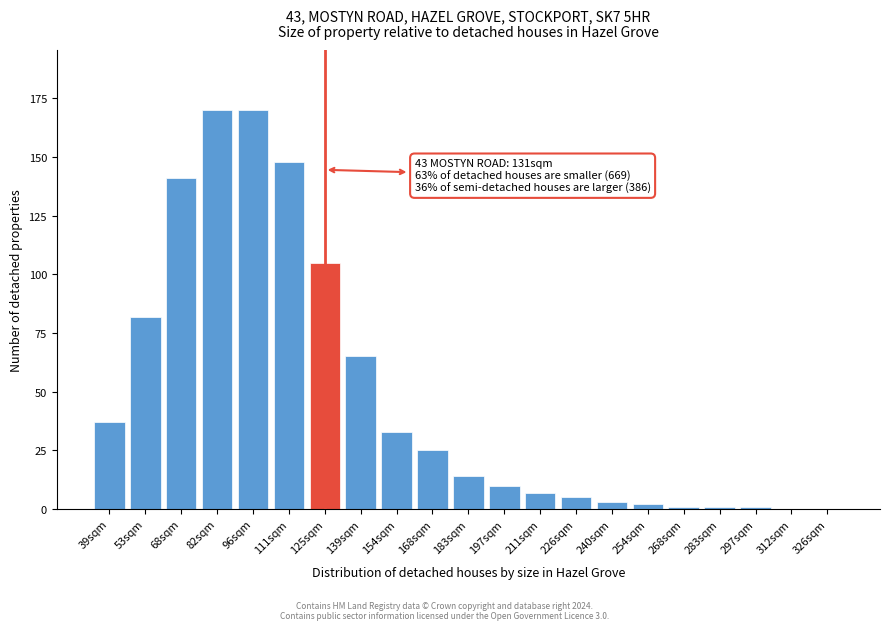

Reading right to left, what are all the values shown in this chart?

326sqm=0	312sqm=0	297sqm=1	283sqm=1	268sqm=1	254sqm=2	240sqm=3	226sqm=5	211sqm=7	197sqm=10	183sqm=14	168sqm=25	154sqm=33	139sqm=65	125sqm=105	111sqm=148	96sqm=170	82sqm=170	68sqm=141	53sqm=82	39sqm=37